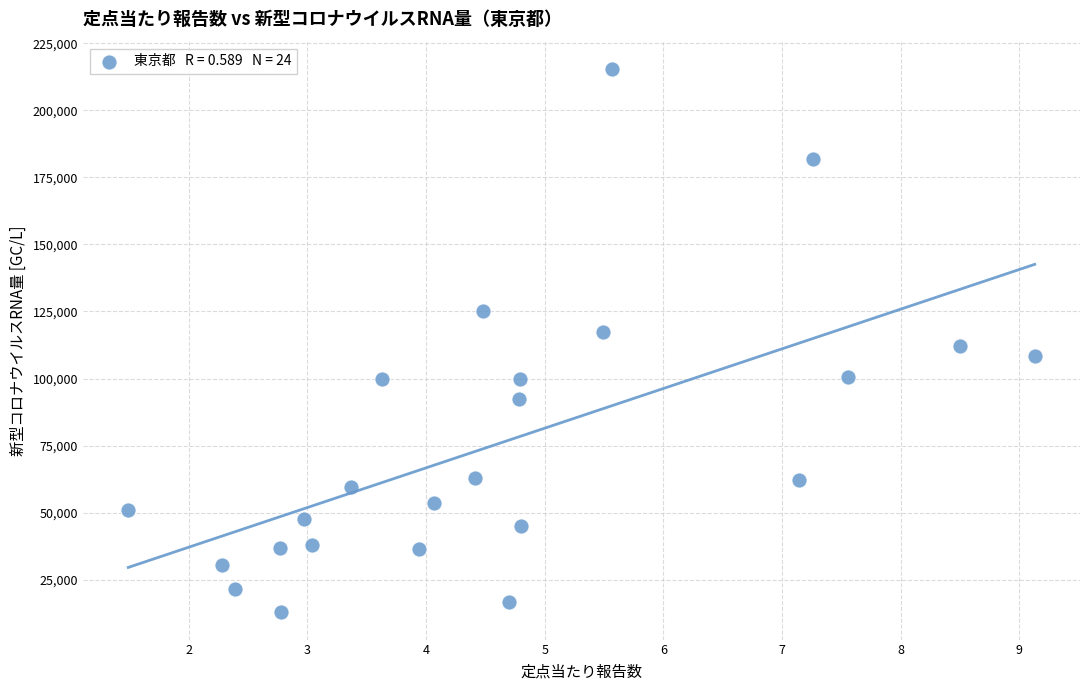

What is the range of X values (max minus min)?

7.6